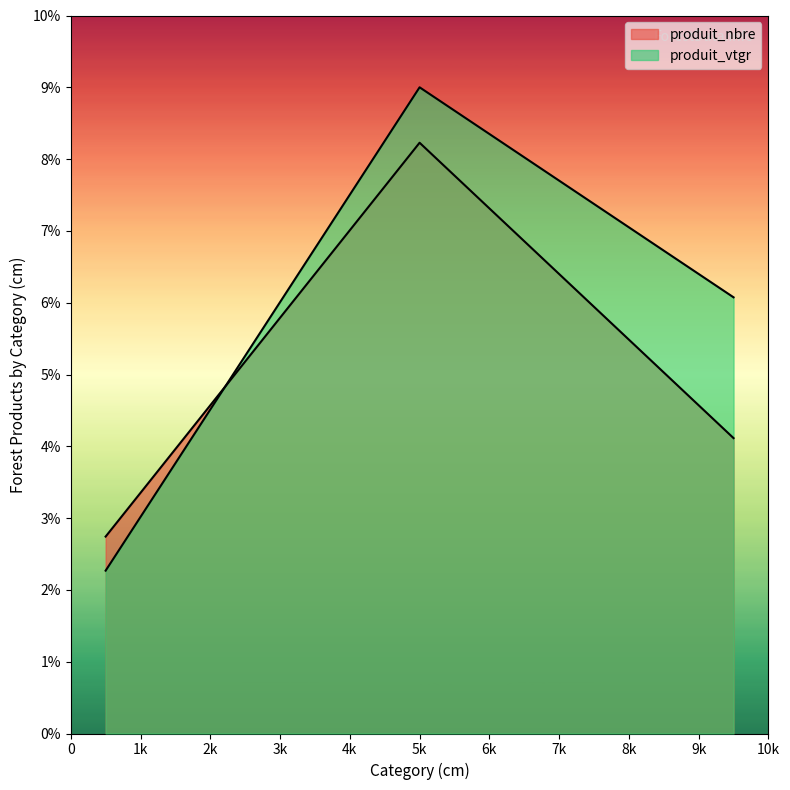

How many values in the produit_nbre series are below 4?

1